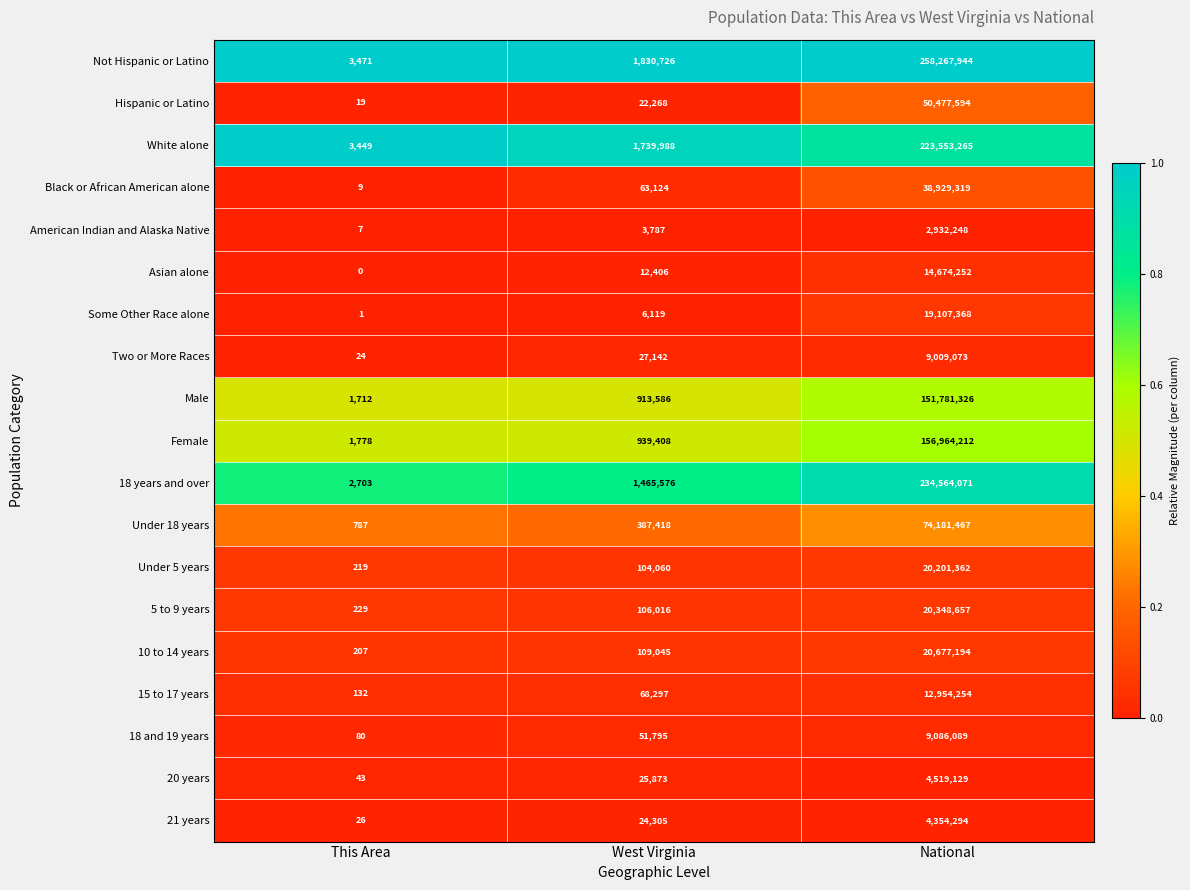

List the series in order of their peak value, lowest first.

American Indian and Alaska Native, 21 years, 20 years, Two or More Races, 18 and 19 years, 15 to 17 years, Asian alone, Some Other Race alone, Under 5 years, 5 to 9 years, 10 to 14 years, Black or African American alone, Hispanic or Latino, Under 18 years, Male, Female, White alone, 18 years and over, Not Hispanic or Latino